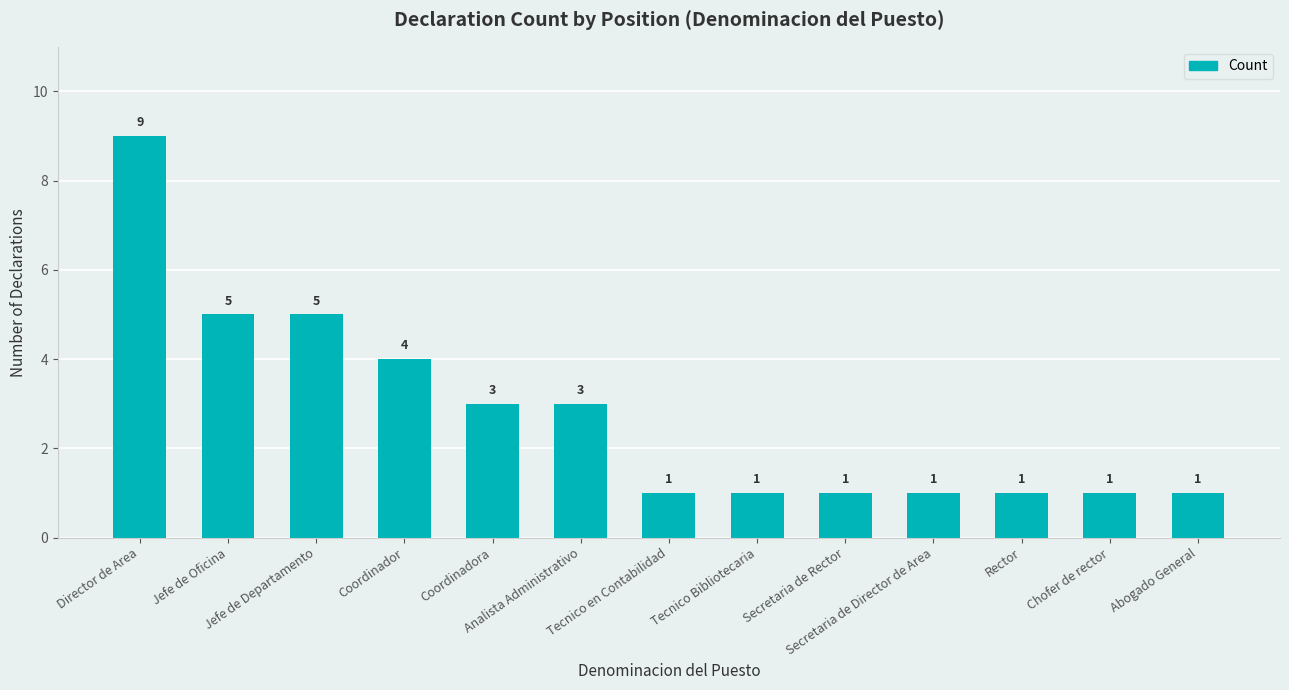

What is the label of the 4th bar from the right?

Secretaria de Director de Area